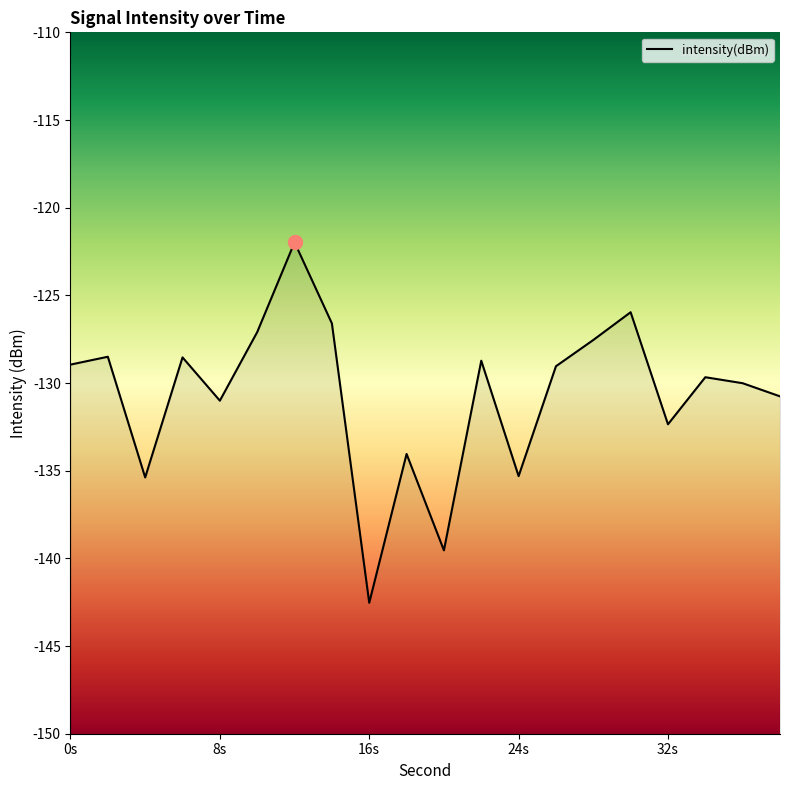

Reading left to right, extract all data points from this chart.

-128.9	-128.5	-135.4	-128.5	-131.0	-127.1	-122.0	-126.6	-142.5	-134.0	-139.5	-128.7	-135.3	-129.0	-127.5	-126.0	-132.4	-129.7	-130.0	-130.8